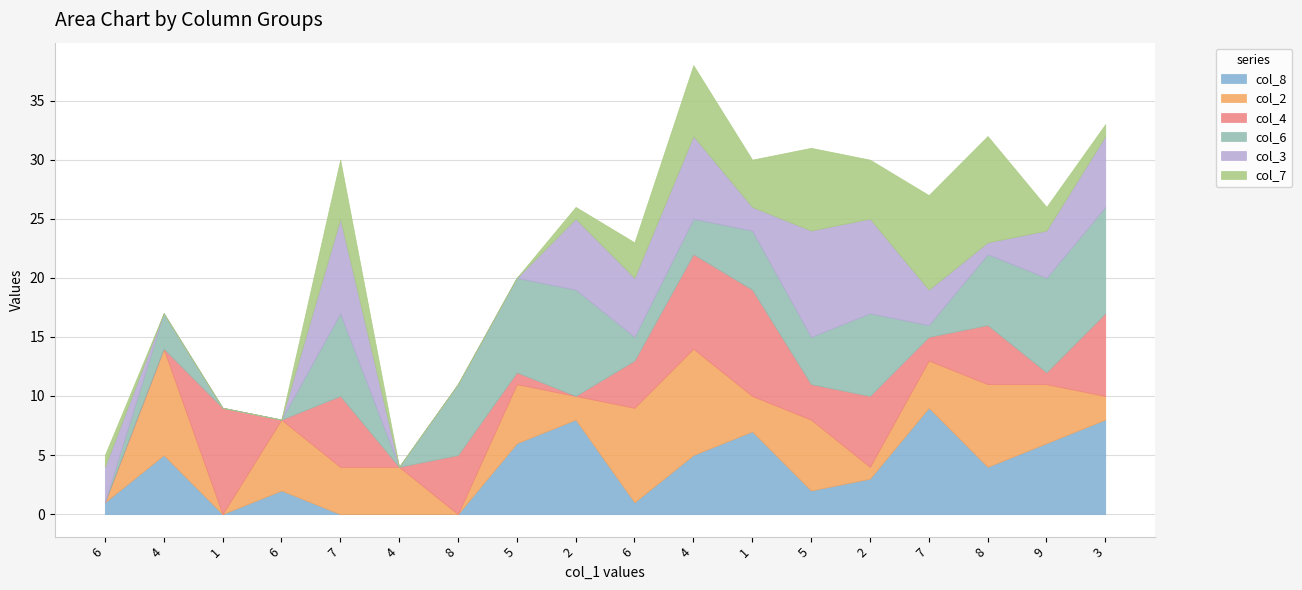

How many values in the col_7 series exceed 2?

8